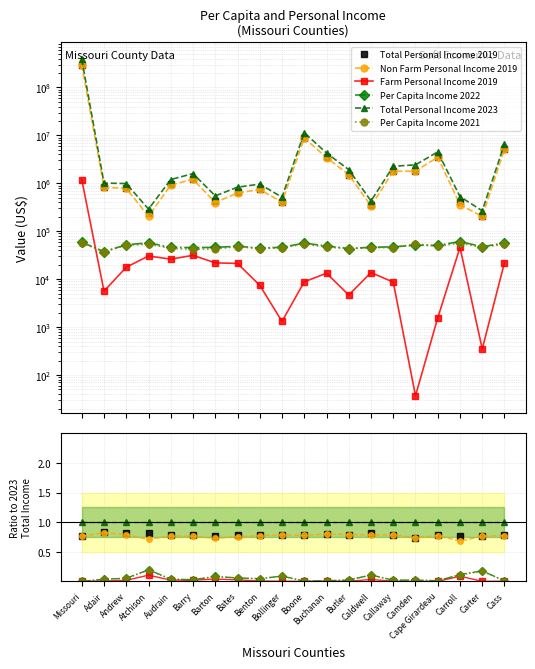

Count the number of categories in the chart.

20